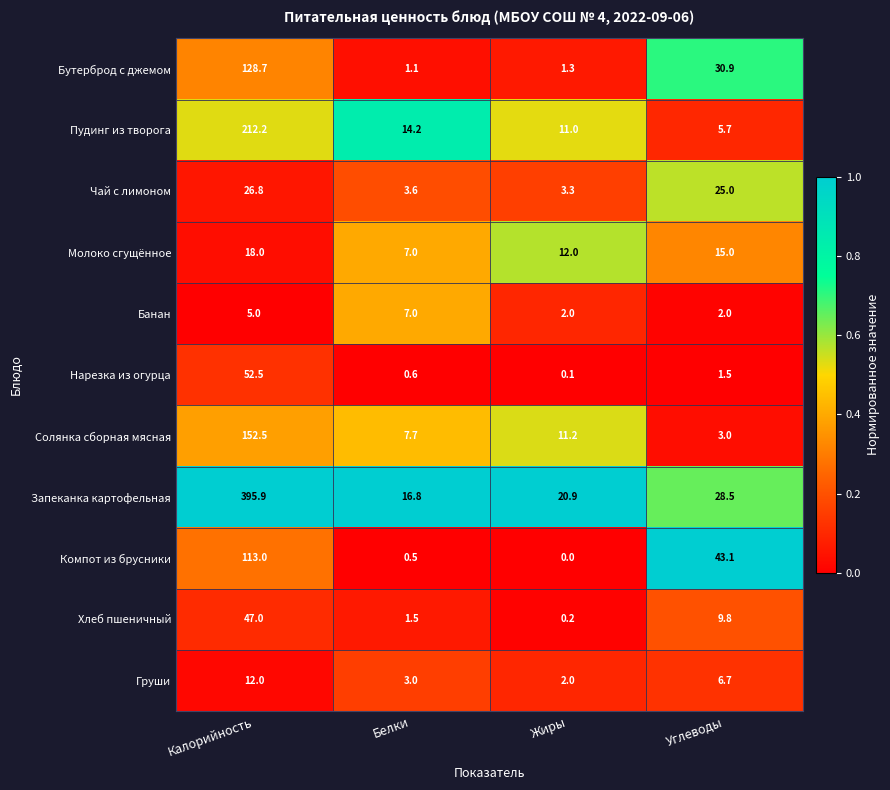

At which label does Нарезка из огурца reach its minimum?

Жиры